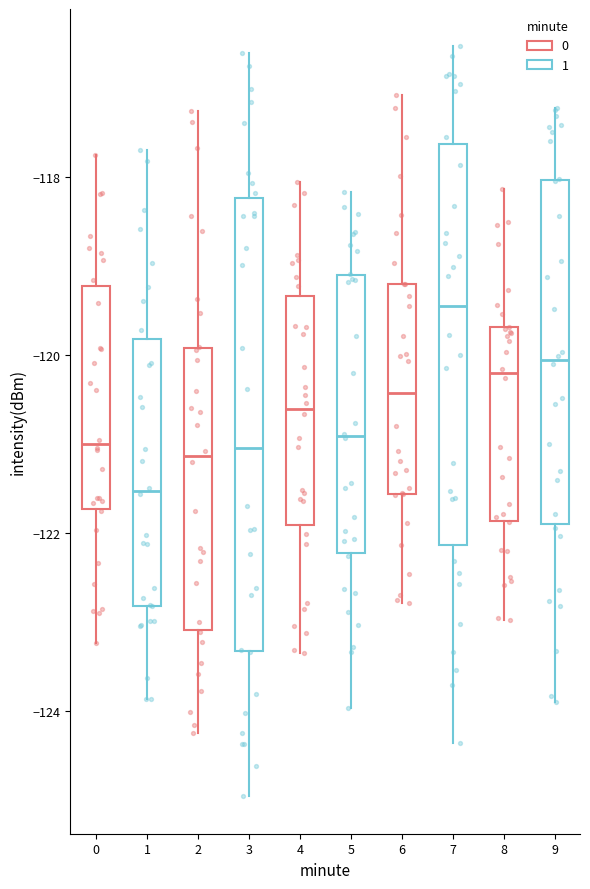

Where is the upper edge of the box at x = 2 on the y-axis? The values are not printed on the chart, so give them approximately, as read against the axis.

-120.0